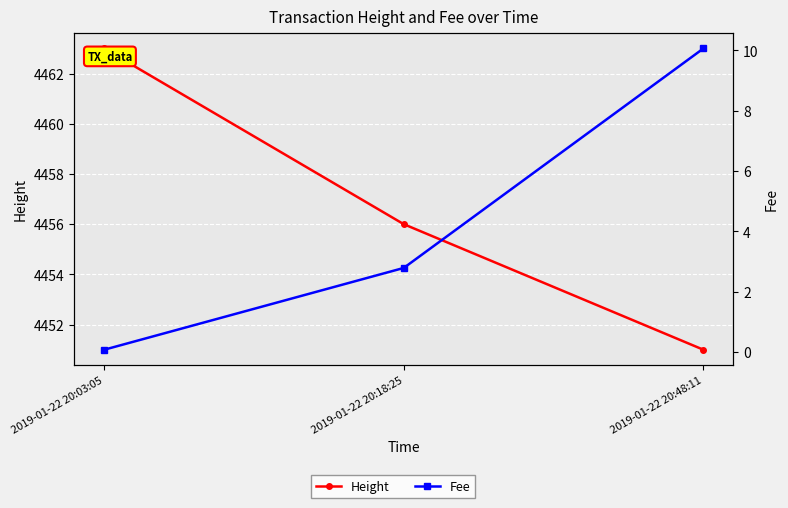

Is it true that Fee equals 2.8 at 2019-01-22 20:18:25?

True